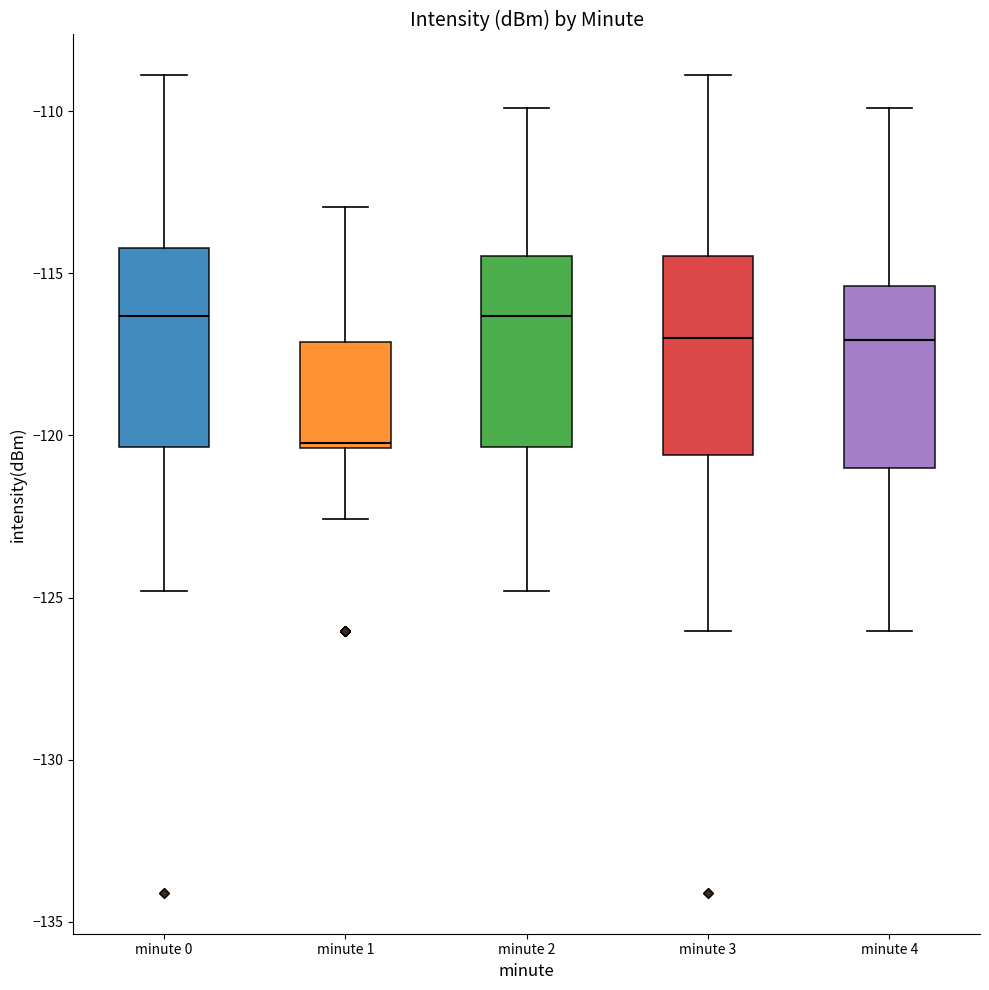

Reading left to right, transcribe this box plot: for each box, give where its median line is, the range the box spans, and where its two whiskers end, as read against the y-axis. The values are not printed on the chart, so give them approximately, as read against the axis.

minute 0: median -116.5, box -120.5 to -114.0, whiskers -125.0 to -109.0
minute 1: median -120.0, box -120.5 to -117.0, whiskers -122.5 to -113.0
minute 2: median -116.5, box -120.5 to -114.5, whiskers -125.0 to -110.0
minute 3: median -117.0, box -120.5 to -114.5, whiskers -126.0 to -109.0
minute 4: median -117.0, box -121.0 to -115.5, whiskers -126.0 to -110.0